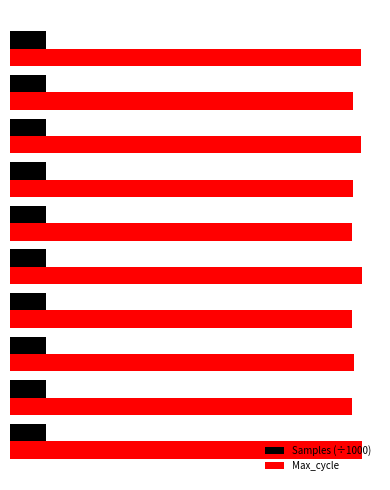

What are all the series names shown in the legend?

Samples (÷1000), Max_cycle